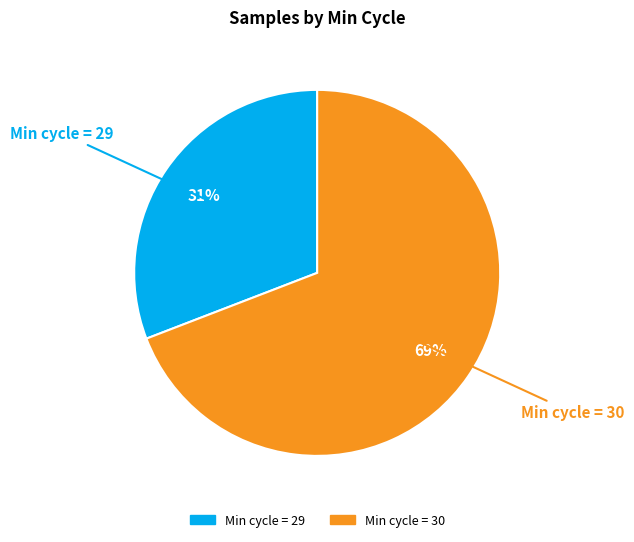

To the nearest percent, what is the average slice percentage?

50%